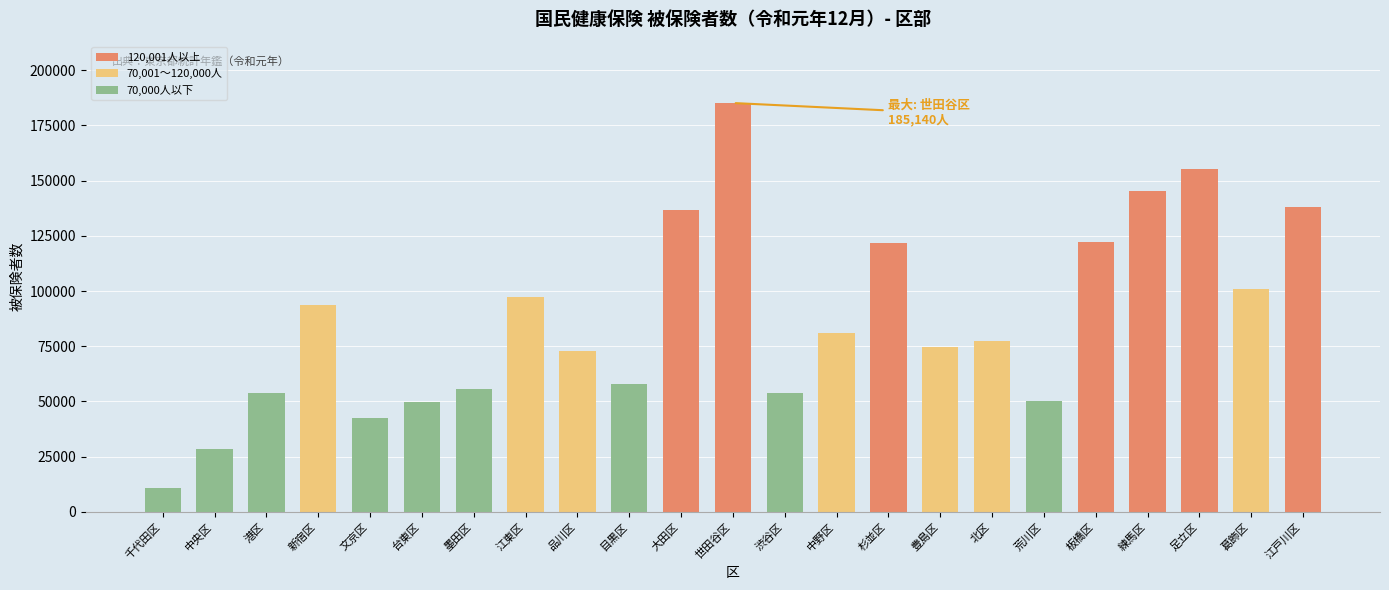

What is the greatest value displayed?

185140